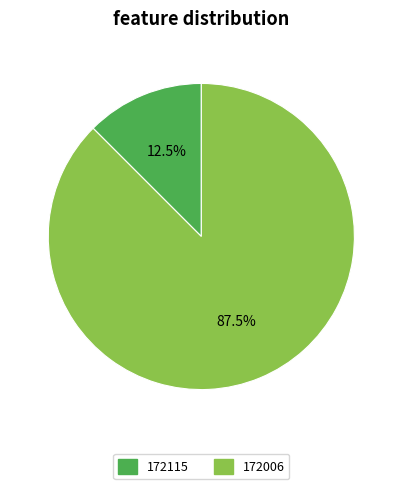

Rank the categories by value from lowest to highest.

172115, 172006